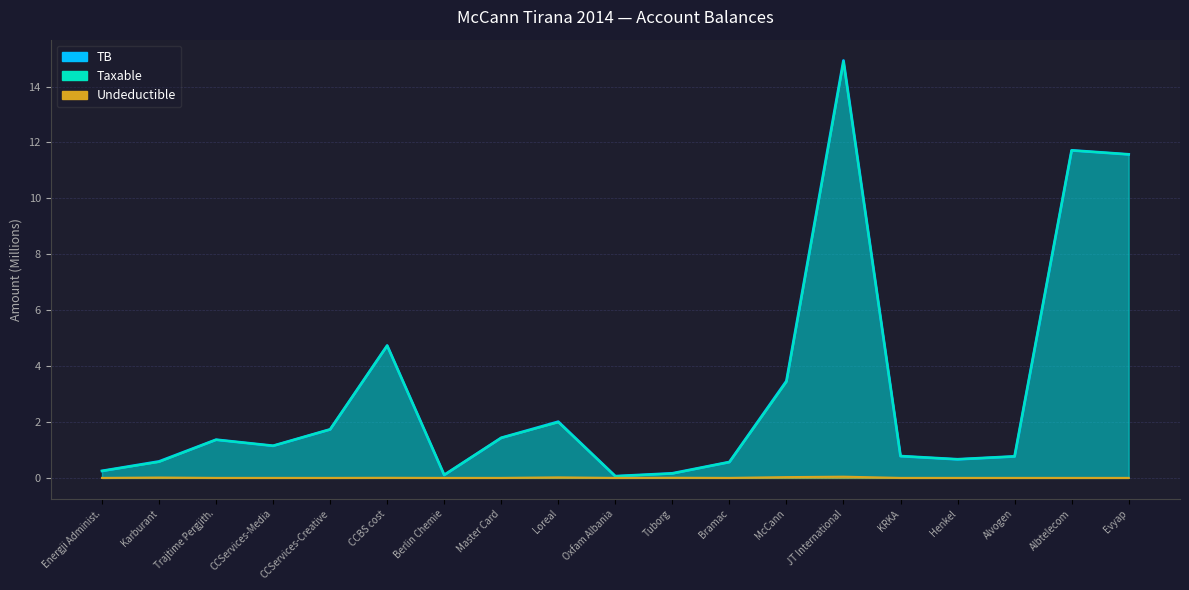

True or false: Taxable has more than 2 points higher than both neighbors.

True